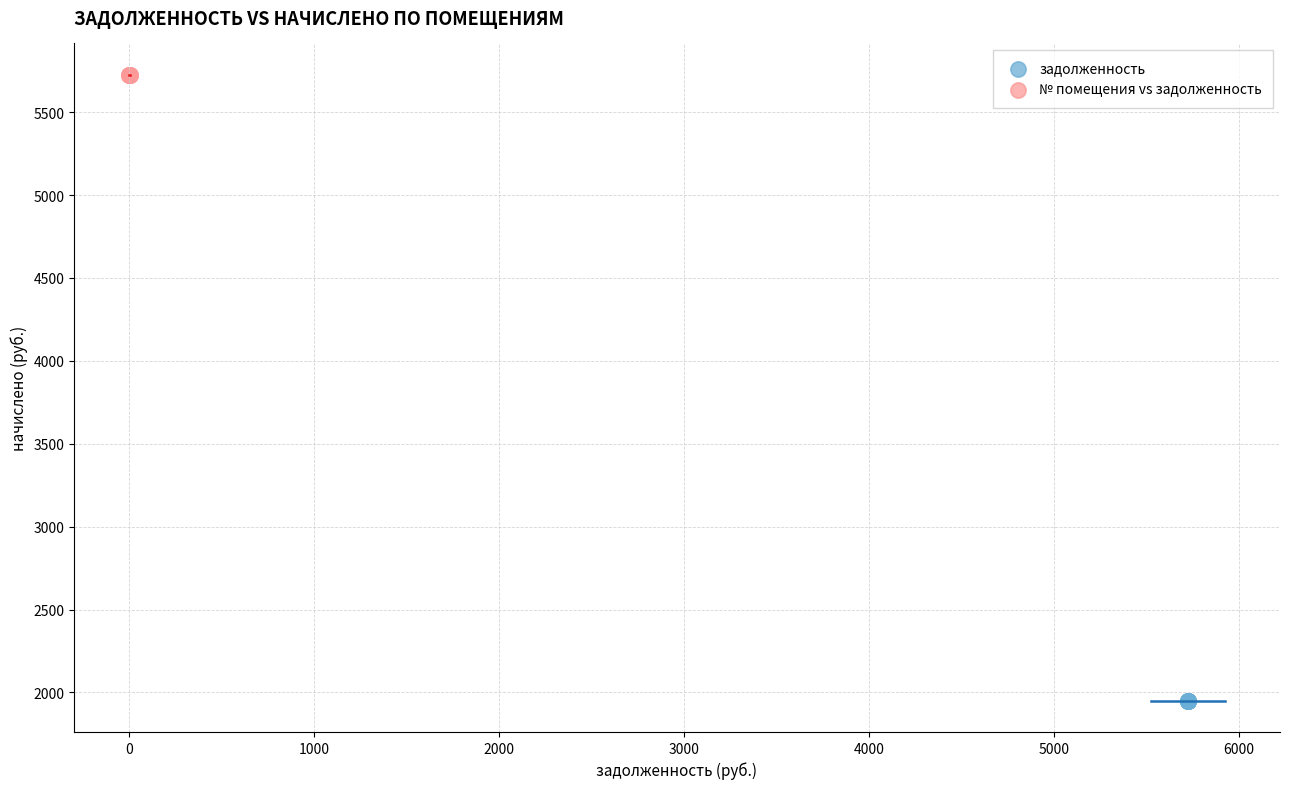

Which series reaches the maximum Y coordinate?

№ помещения vs задолженность